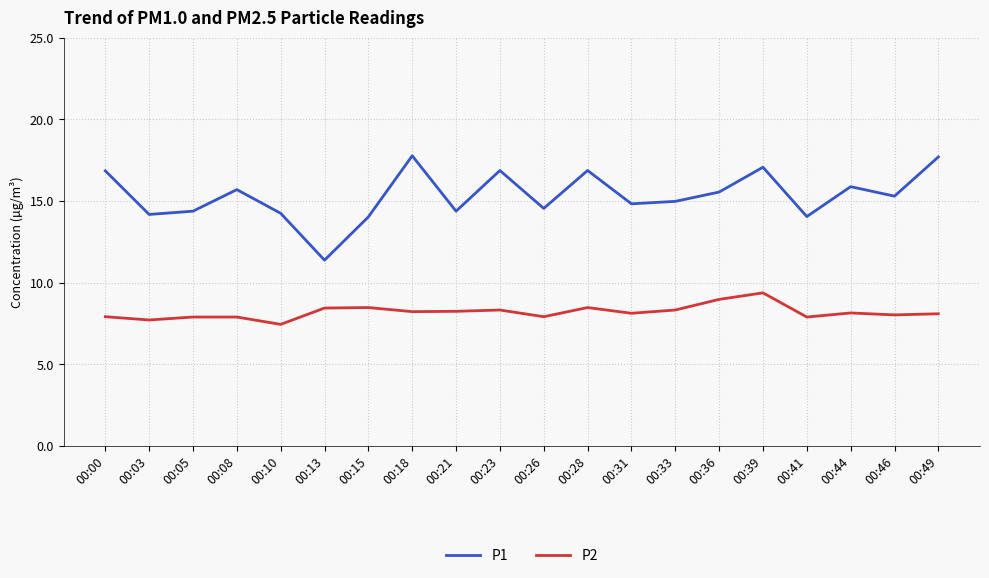

What value does the P2 series have at 00:10?

7.5